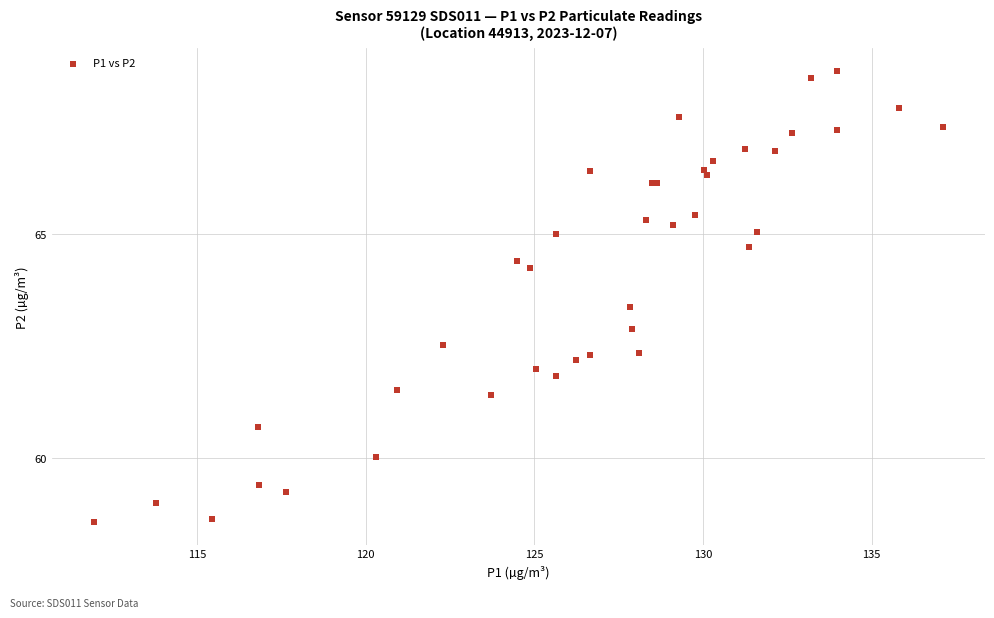

What Y value in the scatter plot is closest to 63?

62.9